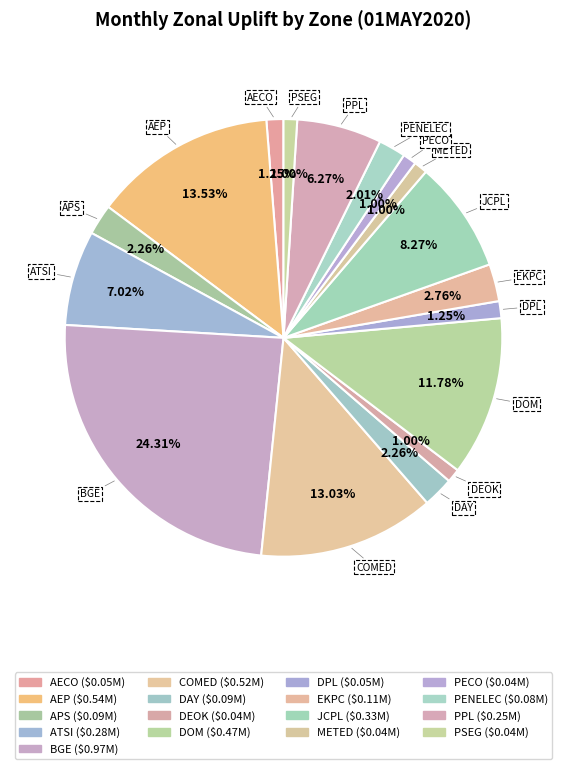

To the nearest percent, what is the difference between the largest and smallest slice percentages?

23%